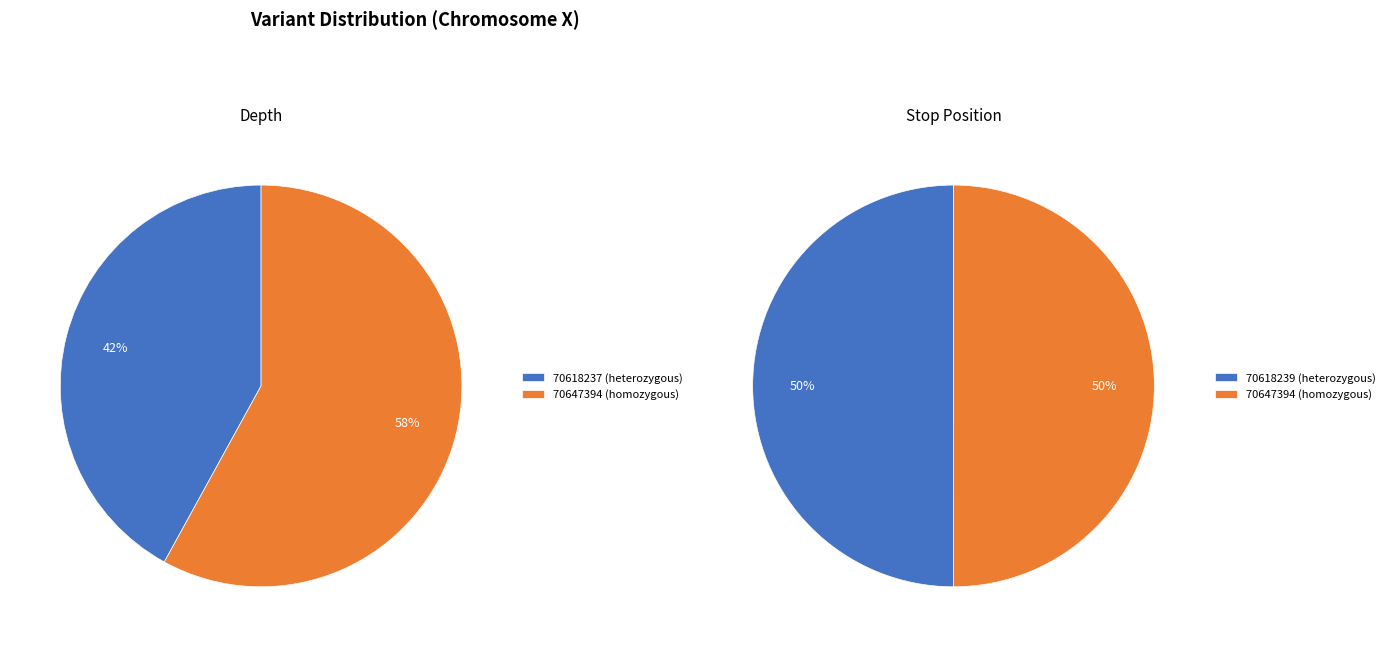

What is the total percentage of 70647394 (homozygous) and 70618237 (heterozygous)?

100.0%